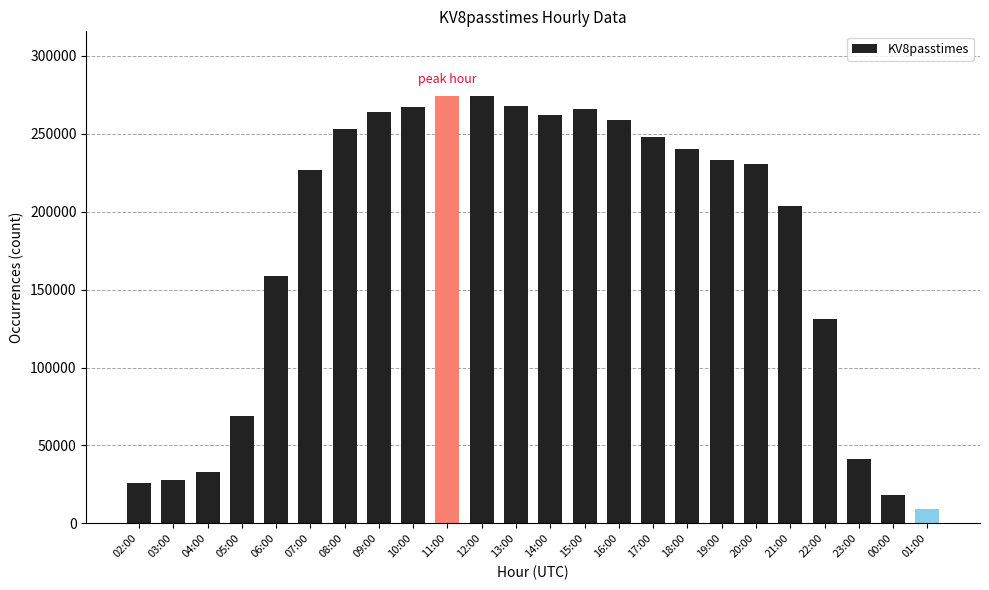

What is the value of the 6th bar from the left?

226616